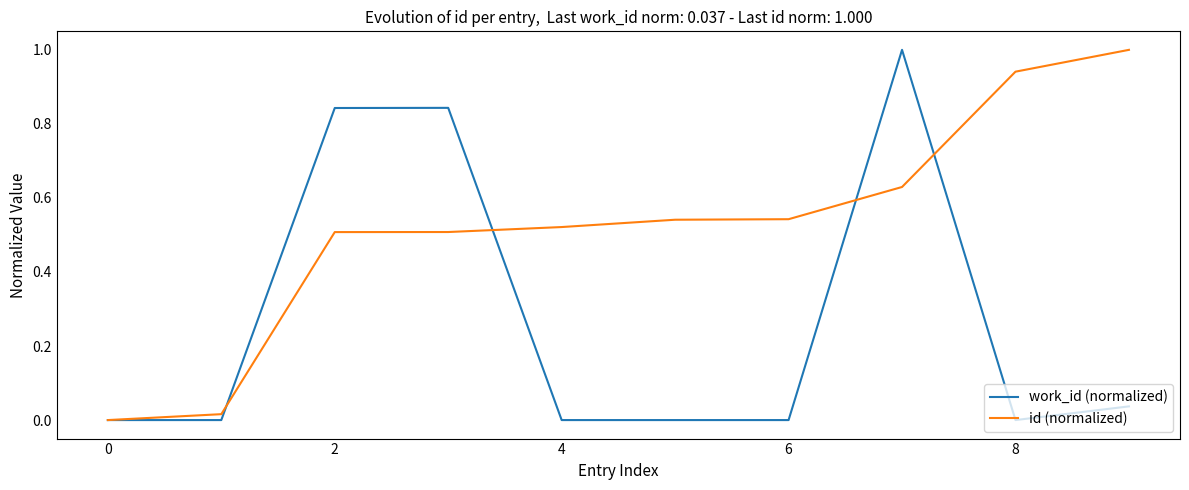

What is the maximum value for work_id (normalized)?

1.0